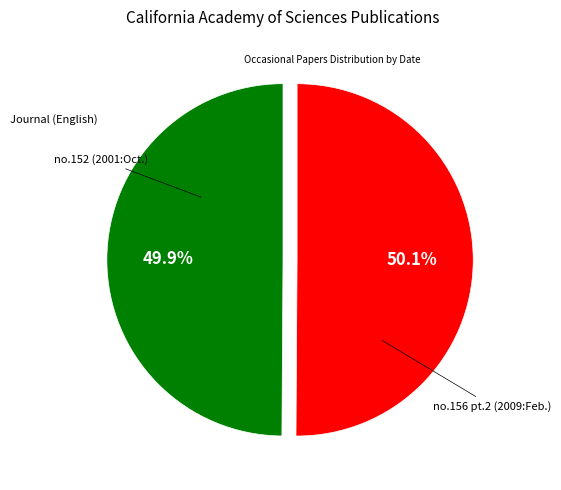

Does any single category account for the majority?

Yes